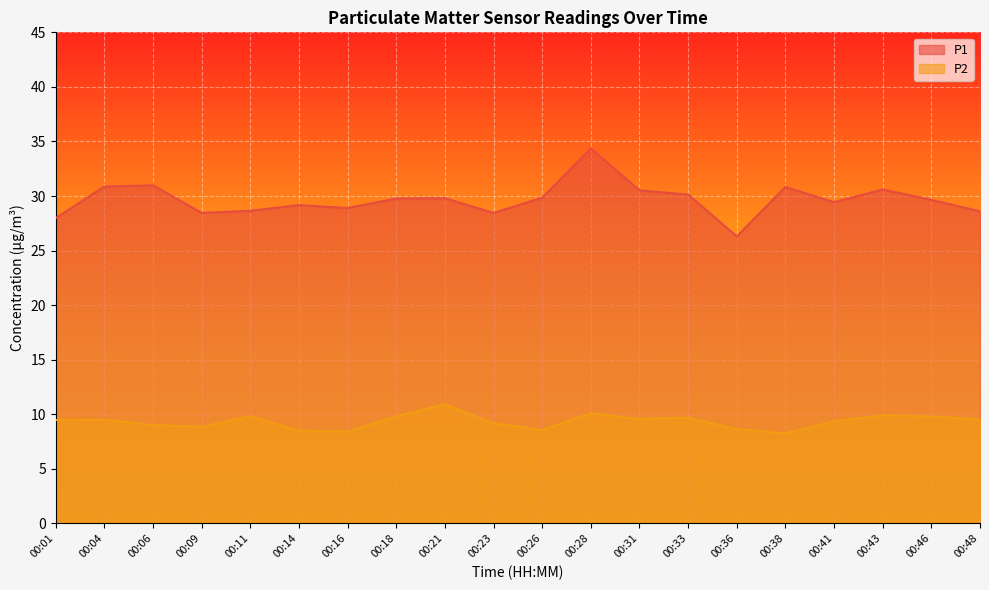

What is the sum of the P2 values at 00:18 and 00:21?

20.7